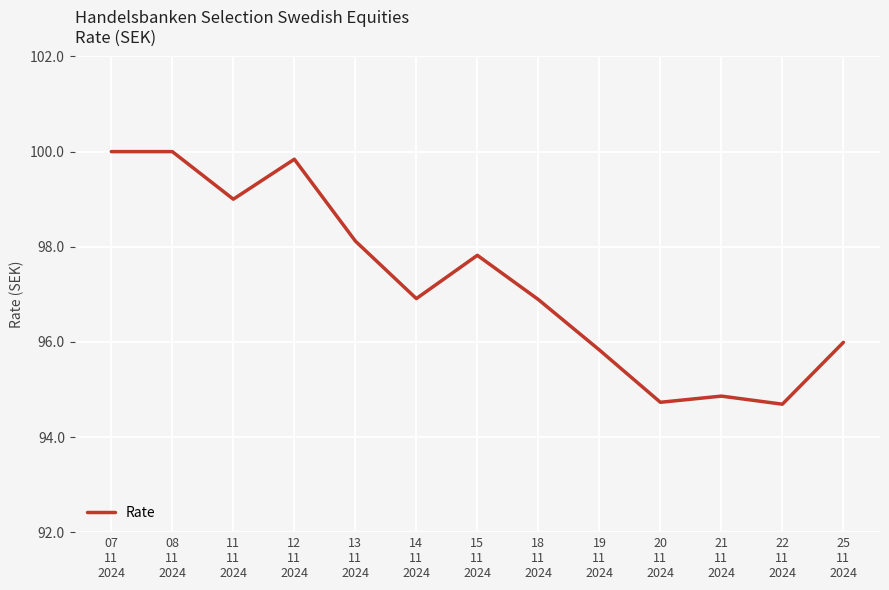

Is this an area chart (filled region under the line)?

No